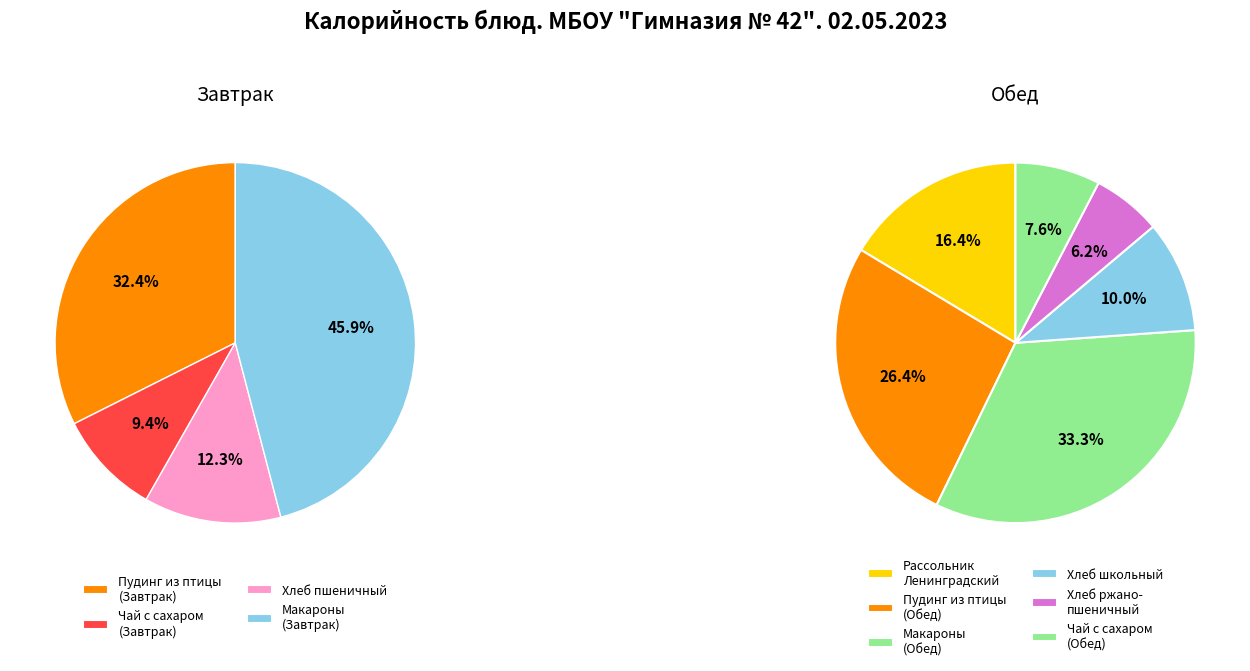

Is it true that Макаронные изделия отварные (Обед) is 10% of the pie?

False